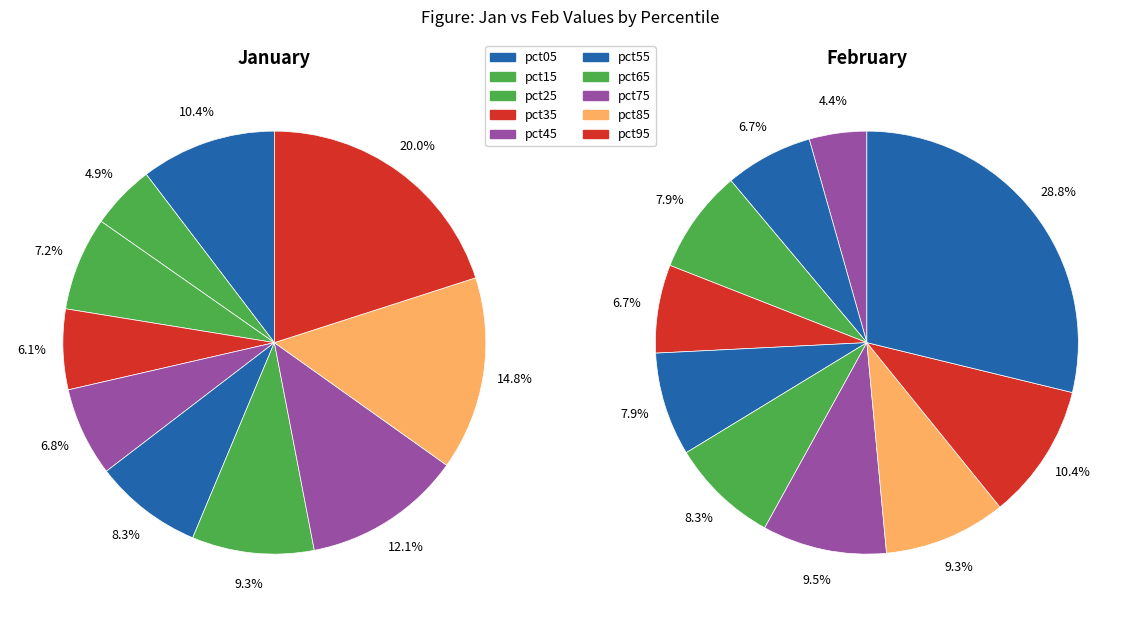

What is the total percentage of values_jan and 9?

30.4%